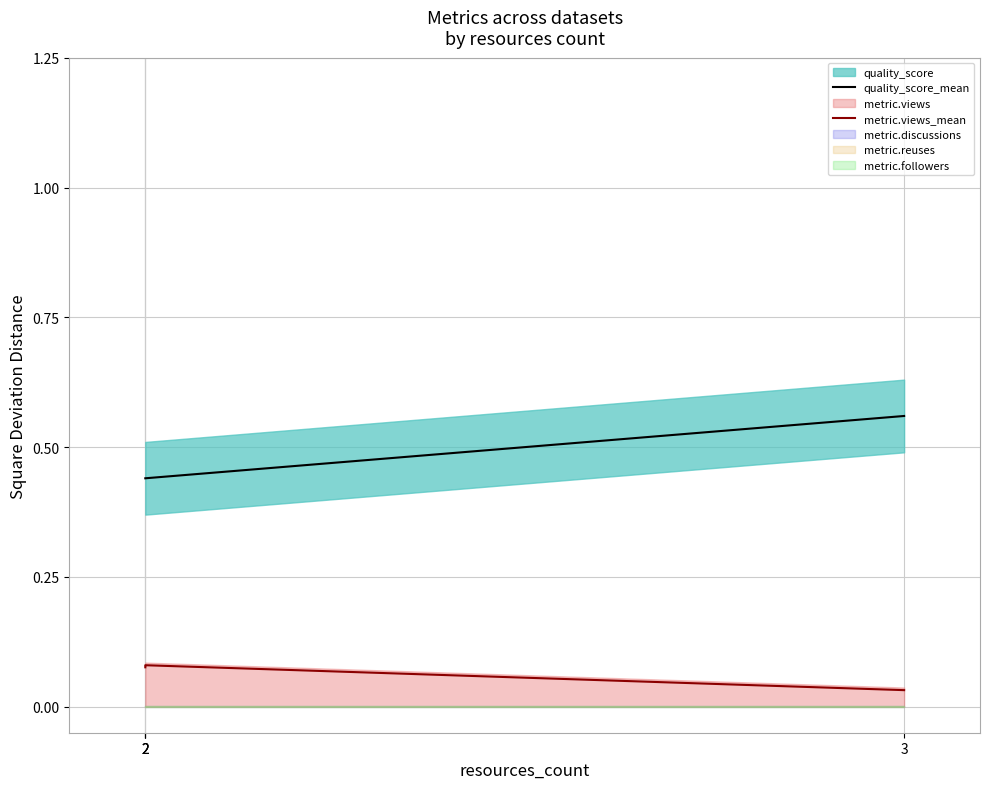

What is the sum of the quality_score_mean values at 2 and 2?

0.9